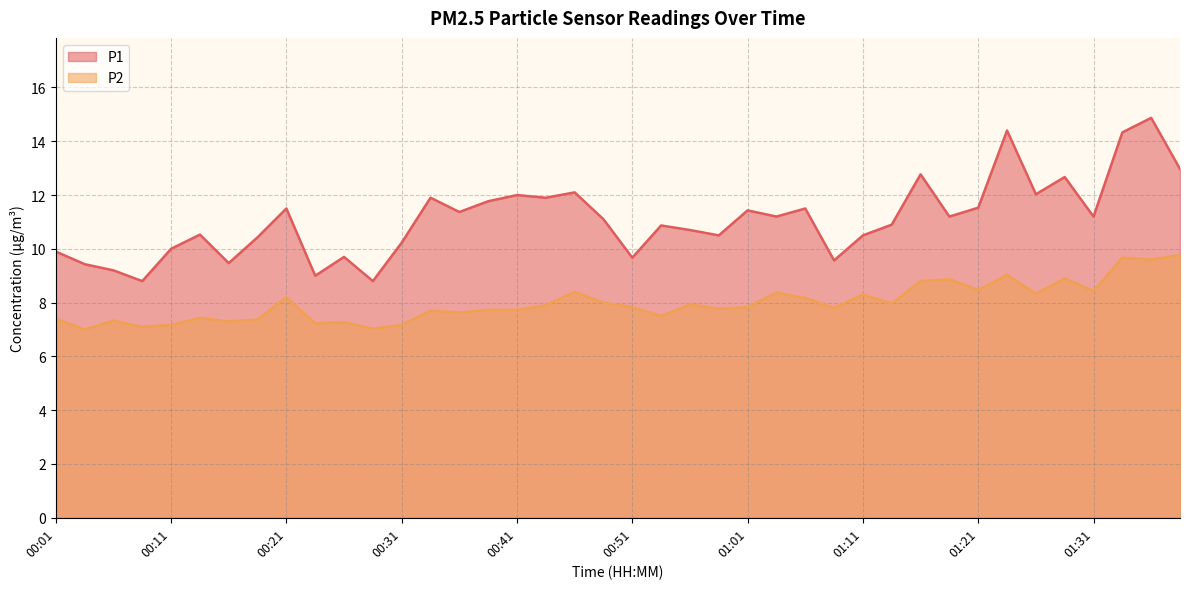

True or false: P2 and P1 cross at least once.

False